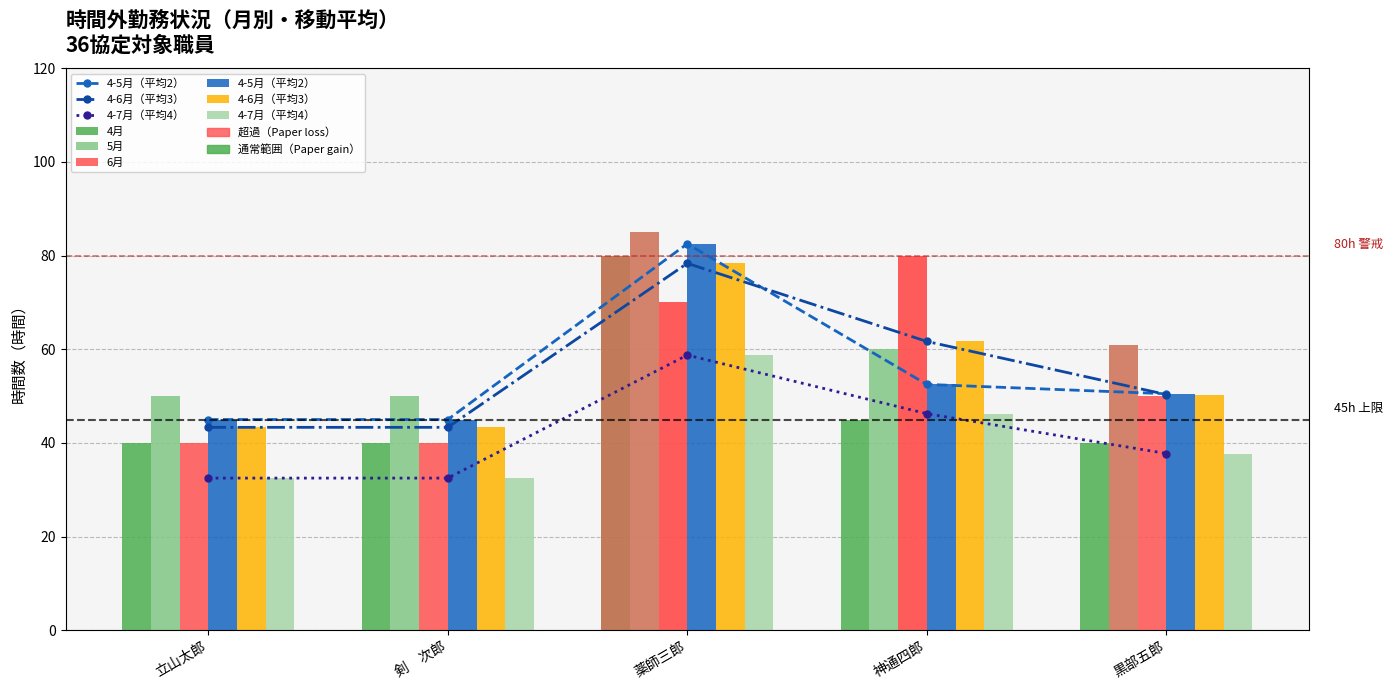

What is the sum of all 4-6月（平均3） values?

277.0